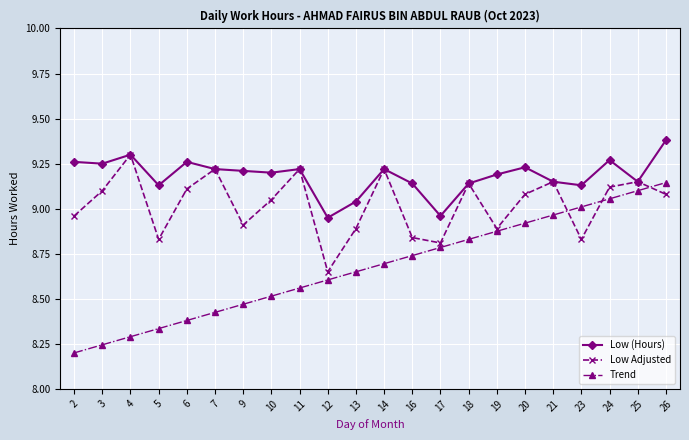

Which series has the largest total across all categories?

Low (Hours)